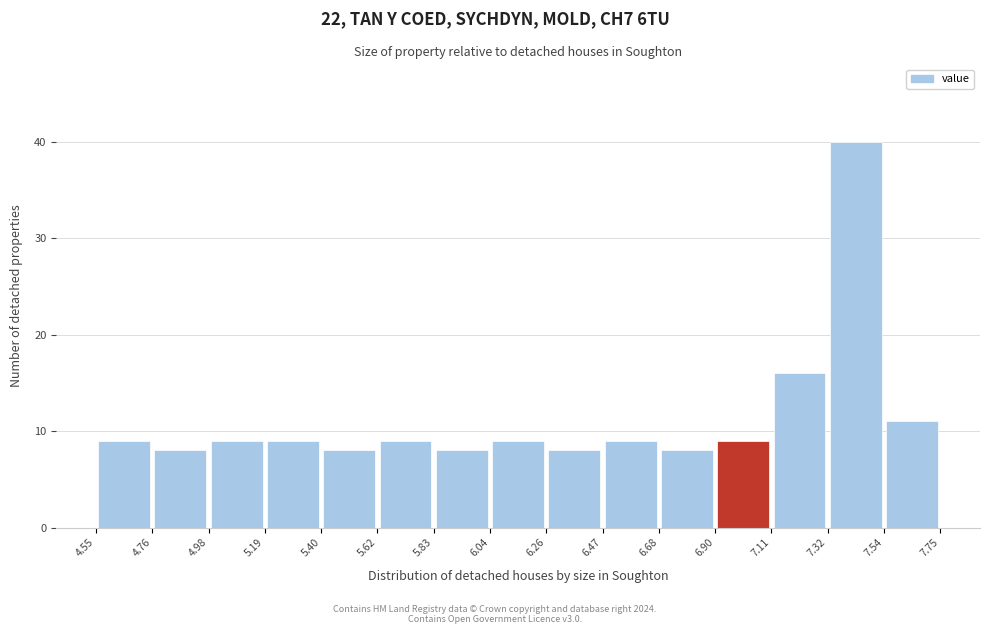

Reading left to right, transcribe this chart: for each bar, give the range it covers on the x-axis and its height. The values are not printed on the chart, so give them approximately, as read against the axis.

4.55 to 4.76: 9
4.76 to 4.98: 8
4.98 to 5.19: 9
5.19 to 5.40: 9
5.40 to 5.62: 8
5.62 to 5.83: 9
5.83 to 6.04: 8
6.04 to 6.26: 9
6.26 to 6.47: 8
6.47 to 6.68: 9
6.68 to 6.90: 8
6.90 to 7.11: 9
7.11 to 7.32: 16
7.32 to 7.54: 40
7.54 to 7.75: 11